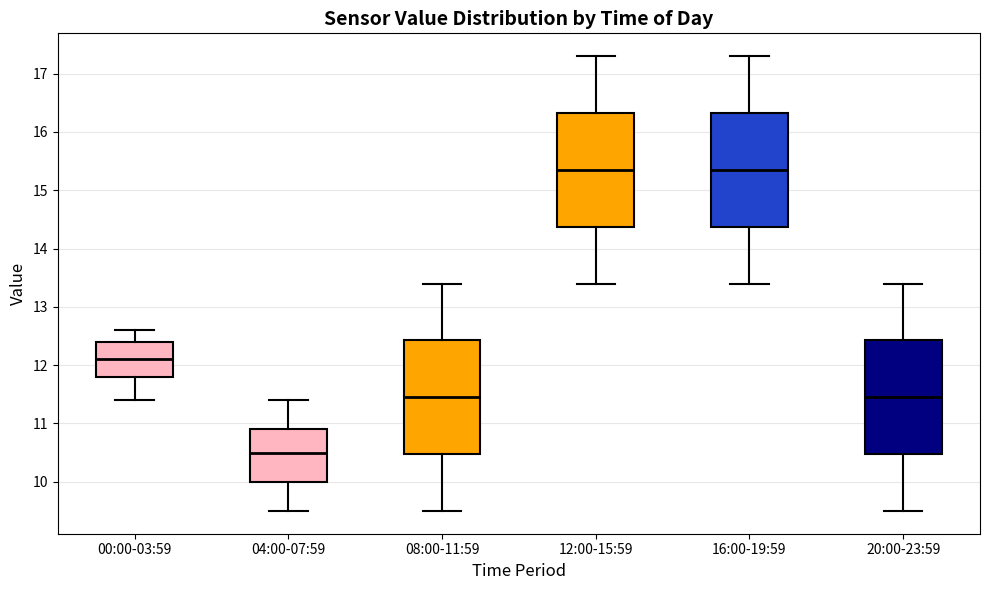

Which box has the lowest median line?

04:00-07:59